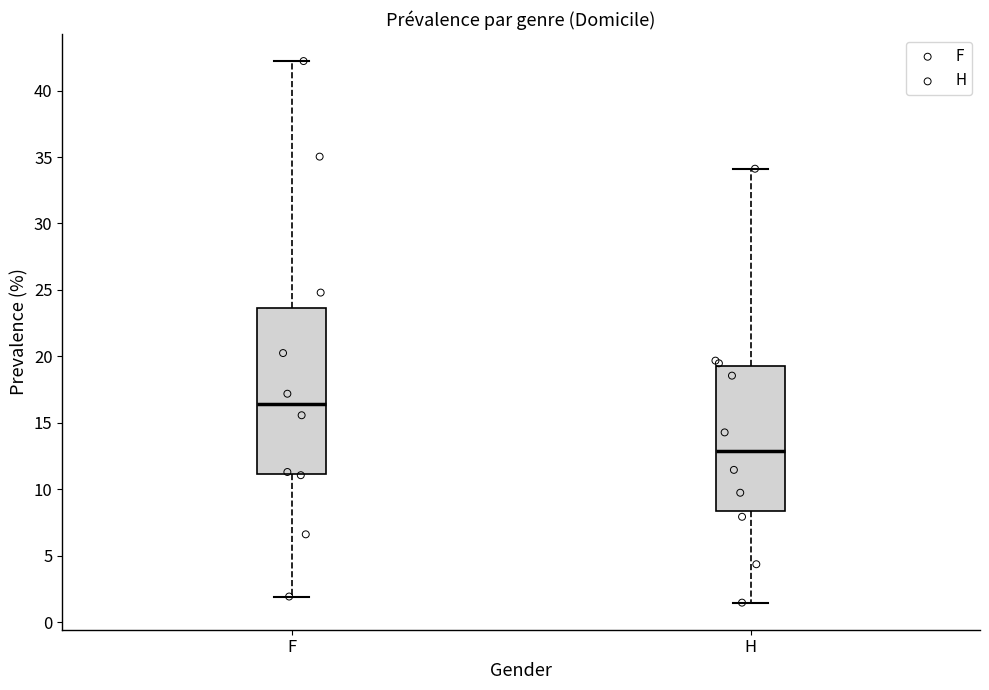

Which box is the tallest, from its lower edge to its upper edge?

F